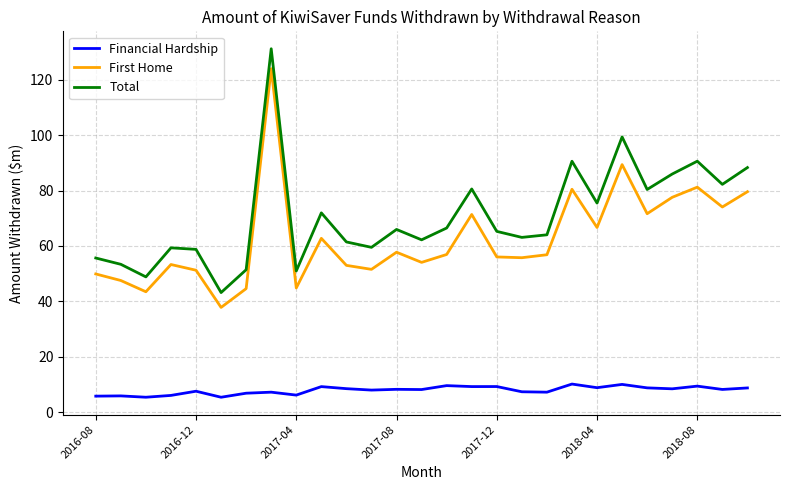

Which series has the largest total across all categories?

Total